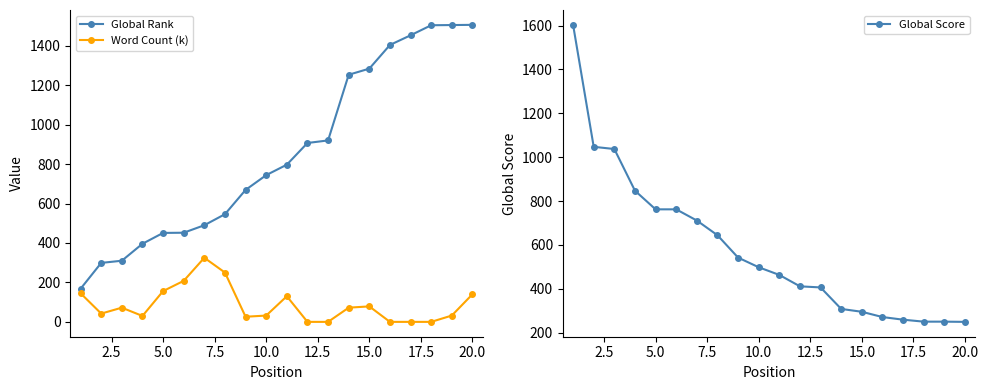

What is the highest value of the Global Rank series?

1506.0